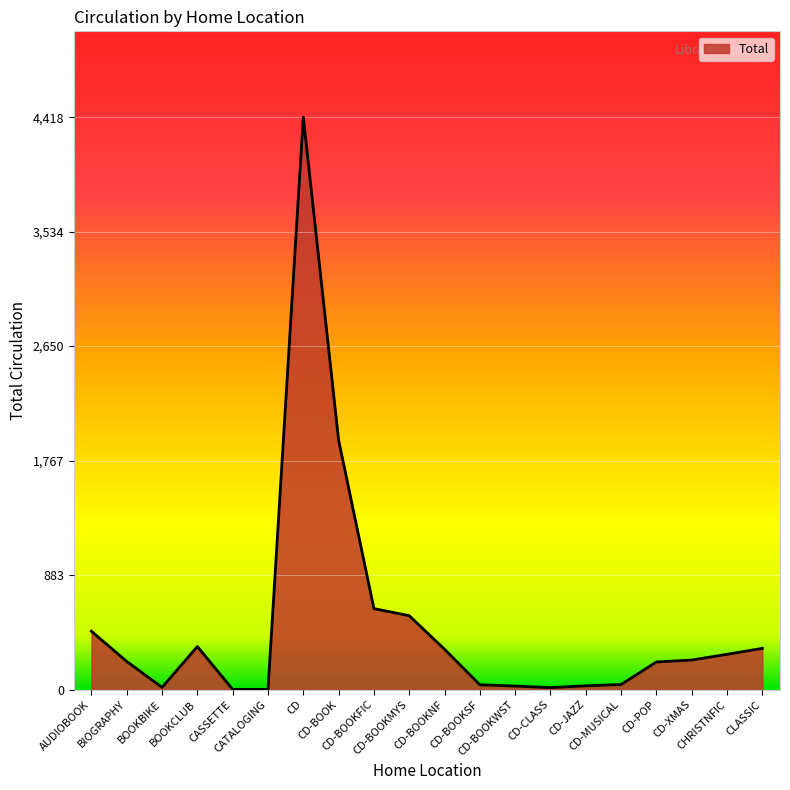

Which has a higher value, CD-XMAS or CATALOGING?

CD-XMAS